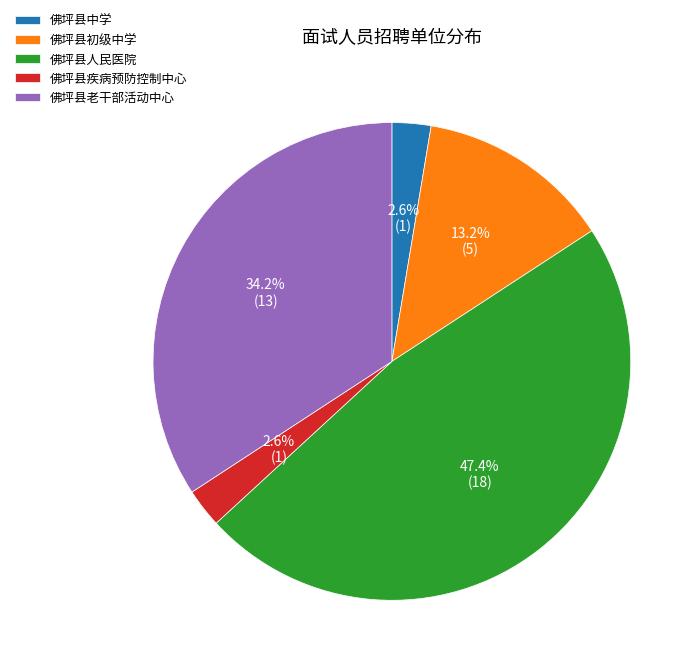

To the nearest percent, what percentage of the pie is 佛坪县中学?

3%